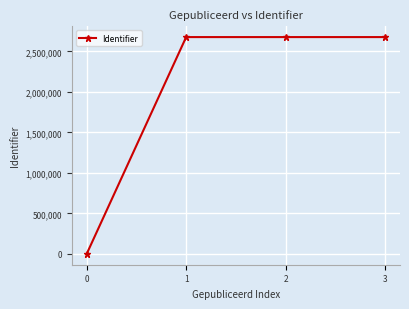

The value at 0 is -1361176. True or false?

False